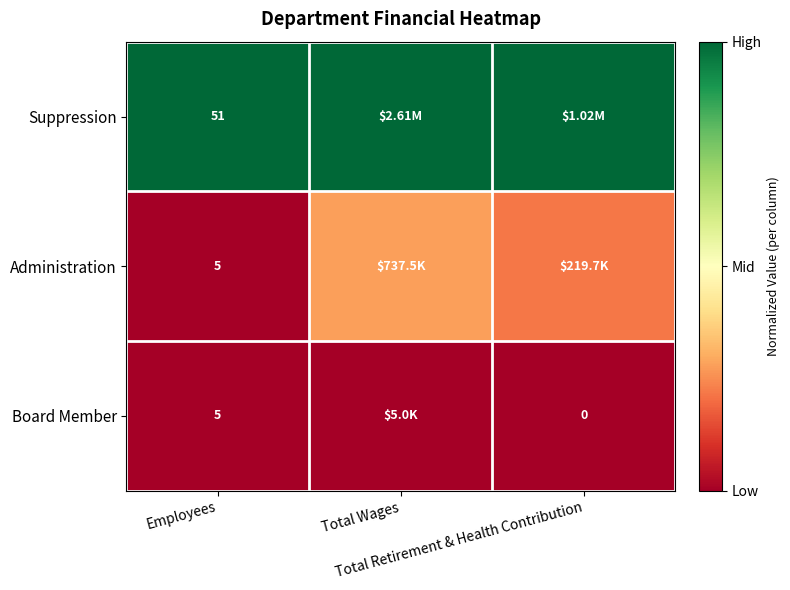

How many distinct data groups are displayed?

3